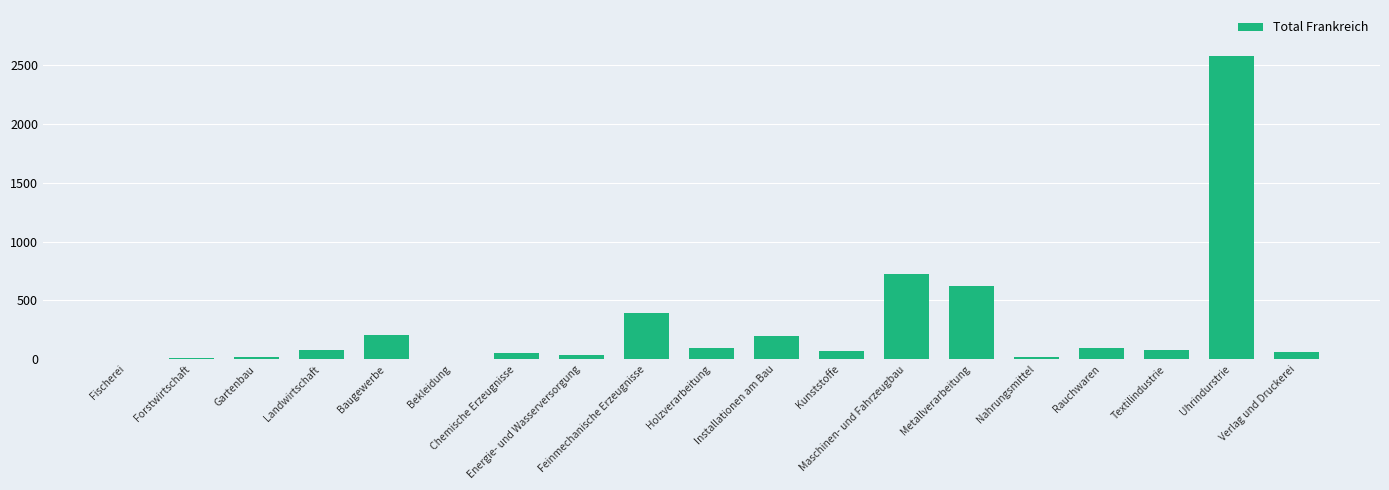

What is the average value?

282